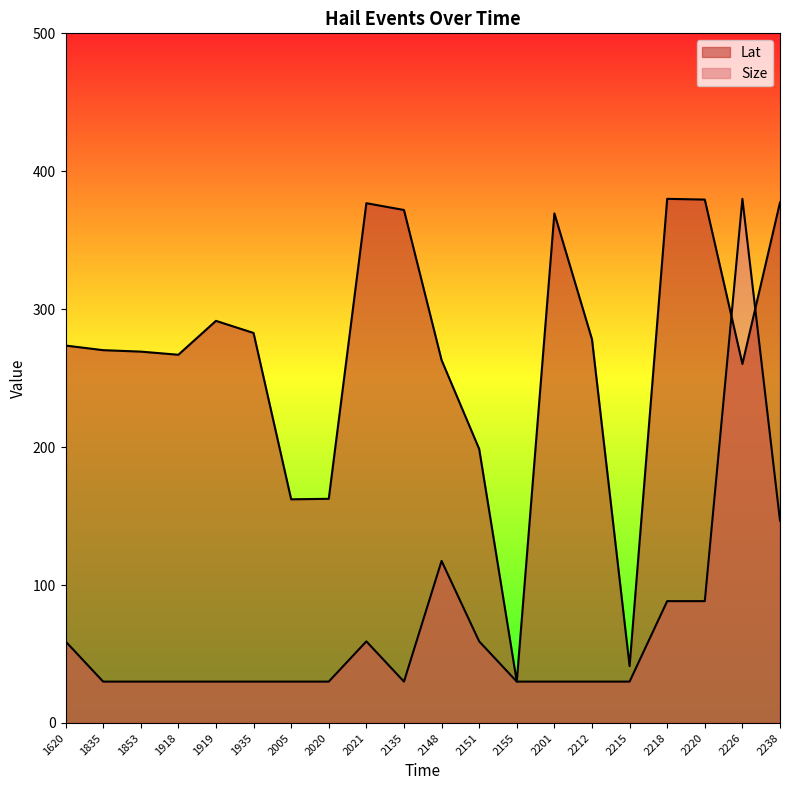

Reading left to right, extract all data points from this chart.

Lat: 273.6	270.3	269.2	267.0	291.5	282.8	162.2	162.5	376.8	371.9	263.1	198.7	30.0	369.5	278.2	41.2	380.0	379.5	260.3	377.4
Size: 59.2	30.0	30.0	30.0	30.0	30.0	30.0	30.0	59.2	30.0	117.5	59.2	30.0	30.0	30.0	30.0	88.3	88.3	380.0	146.7